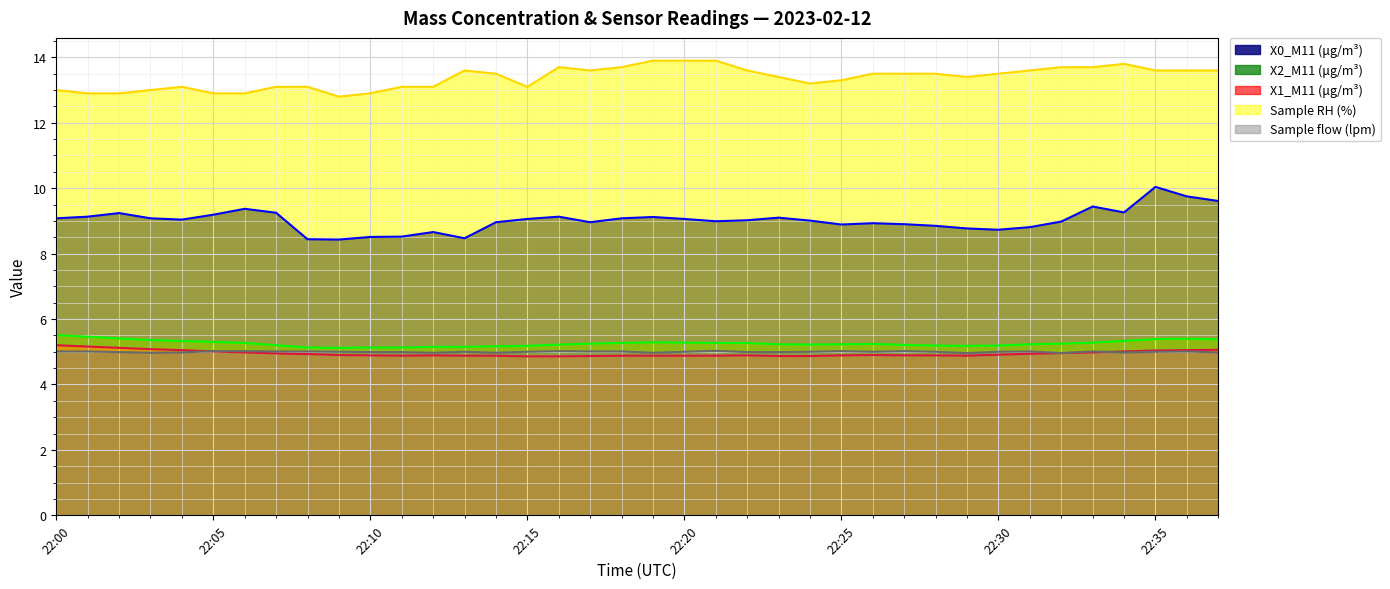

True or false: Sample RH (%) and X2_M11 (μg/m³) cross at least once.

False